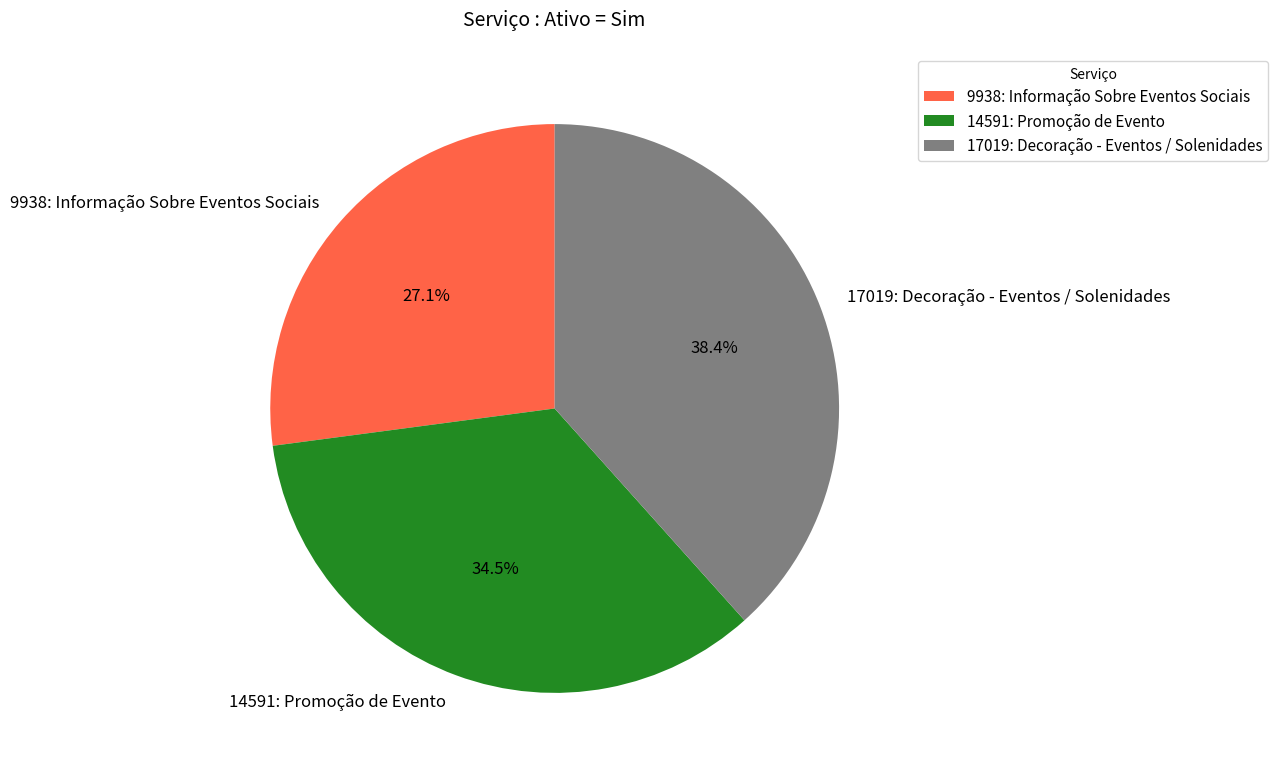

What is the largest slice in the pie chart?

17019: Decoração - Eventos / Solenidades